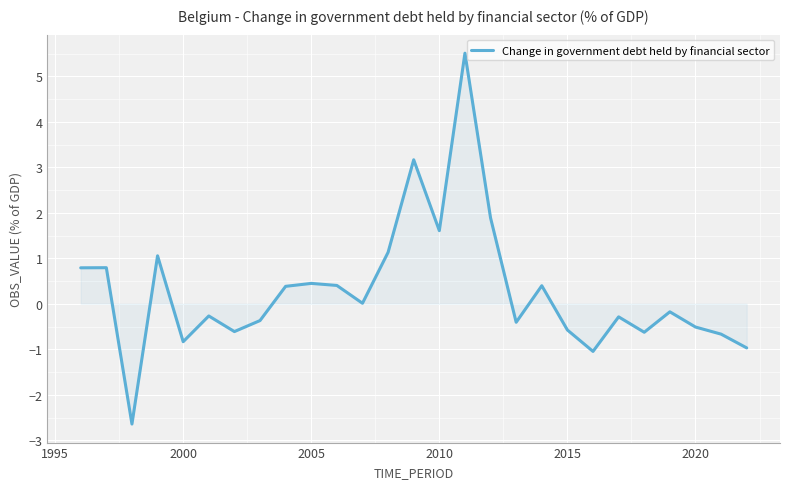

What is the difference between the maximum and minimum values?

8.2